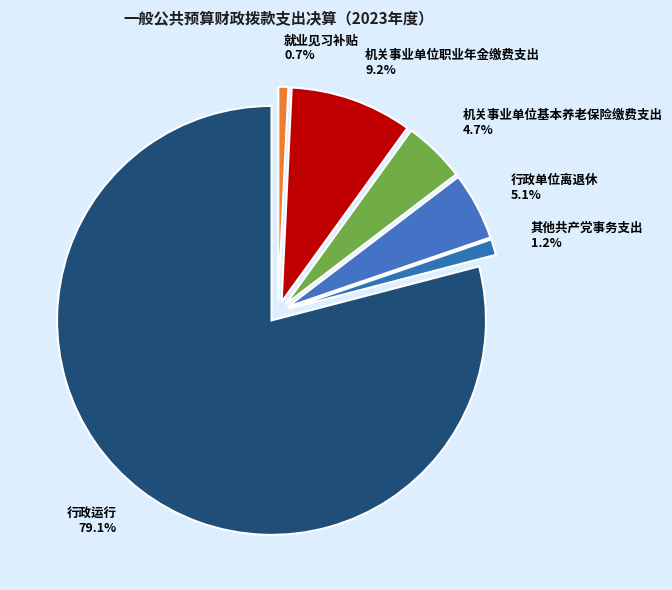

Which slice is the largest?

行政运行